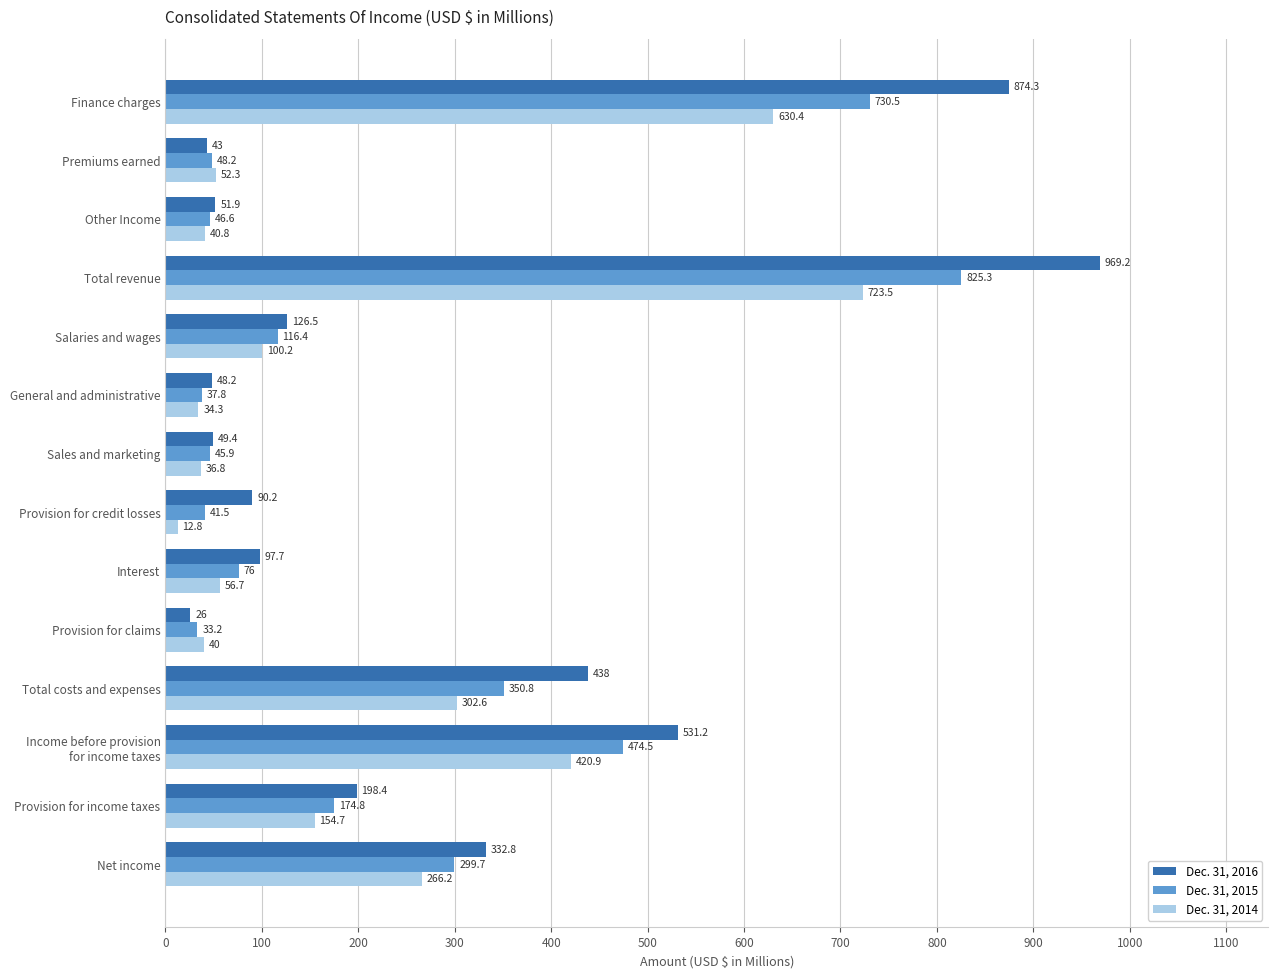

At which label does Dec. 31, 2015 reach its minimum?

Provision for claims